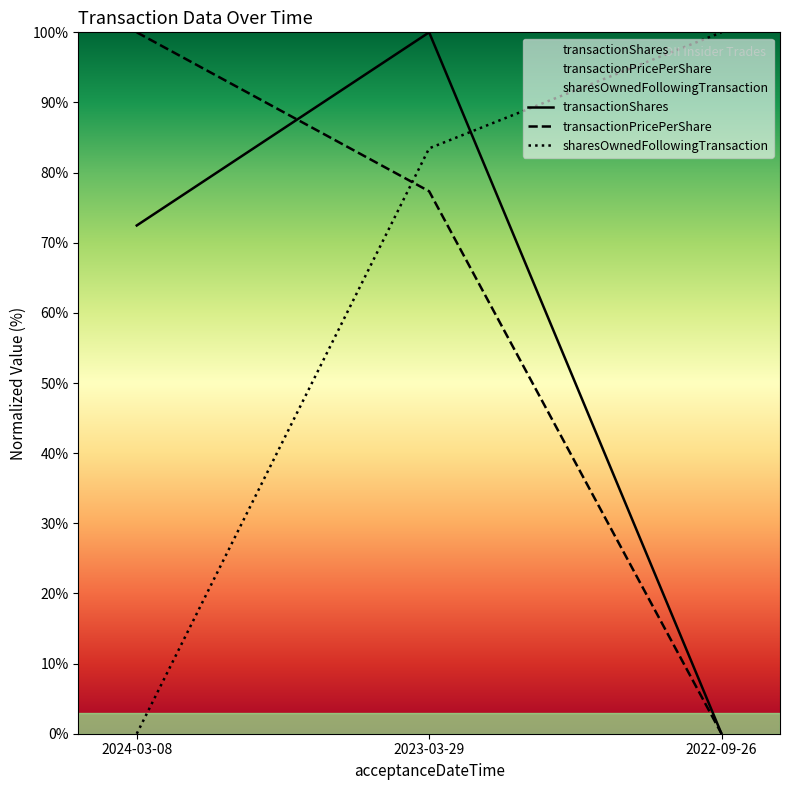

Is this an area chart (filled region under the line)?

No